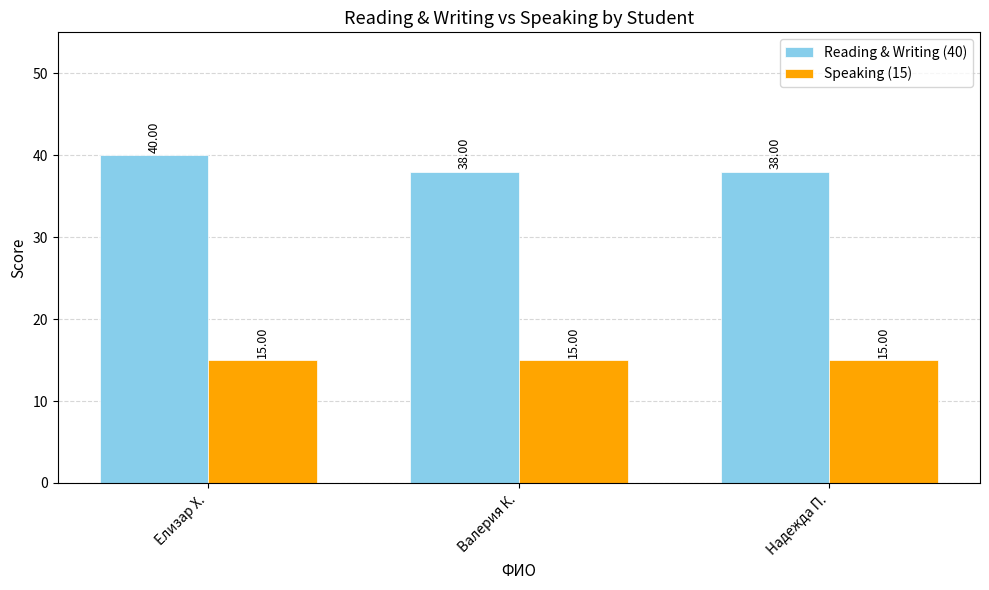

What is the difference between the maximum and minimum values in the Reading & Writing (40) series?

2